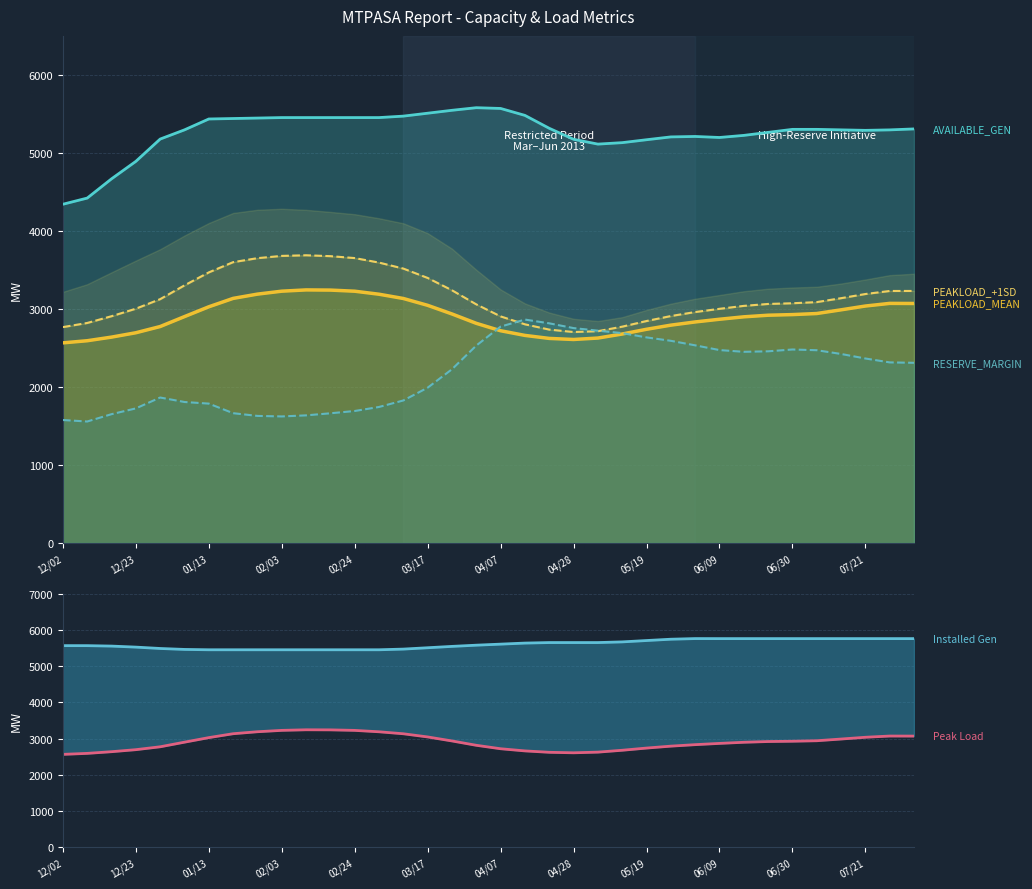

Which series changed the most between 2012/12/30 and 2013/05/19?

MT_PASA_RESERVE_MARGIN